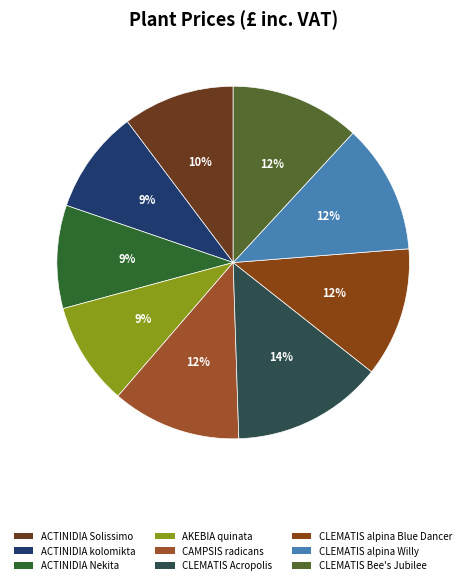

What is the largest slice in the pie chart?

CLEMATIS Acropolis